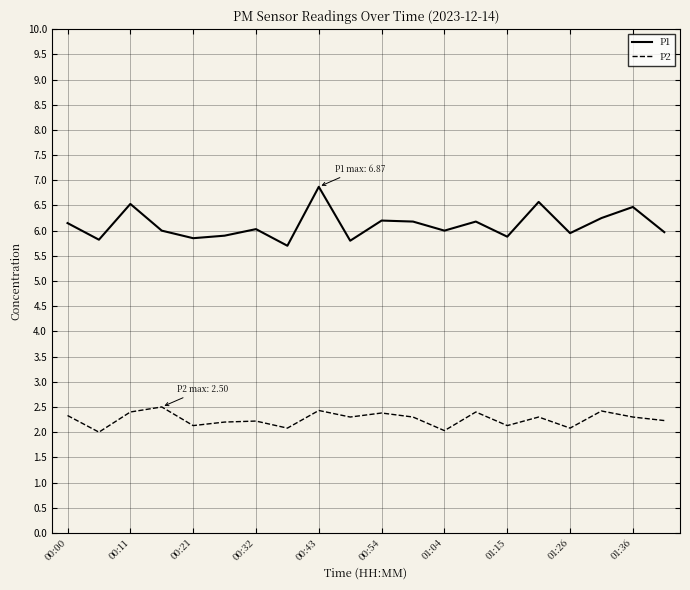

How many distinct data groups are displayed?

2